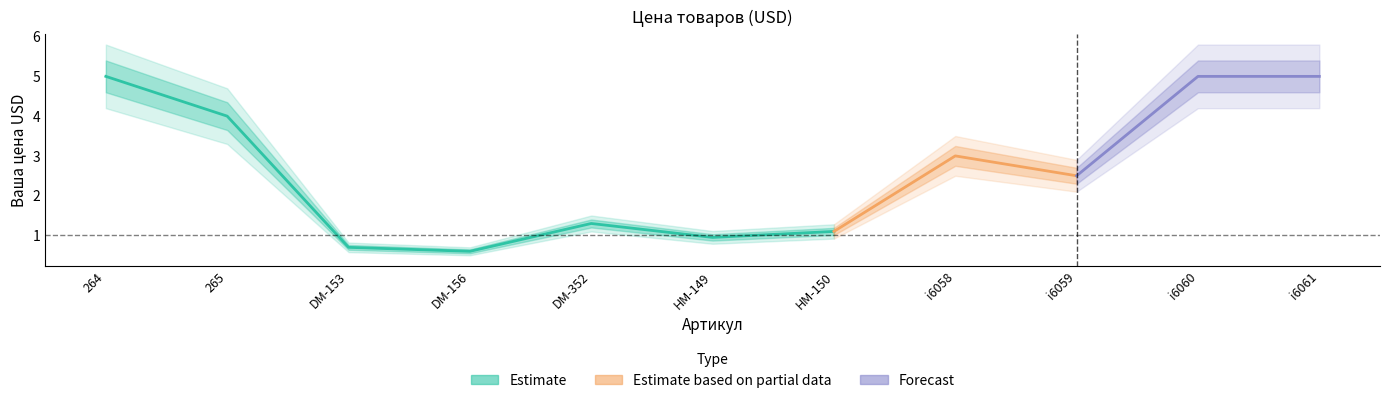

How many points are lower than both their immediate neighbors (excluding endpoints)?

3